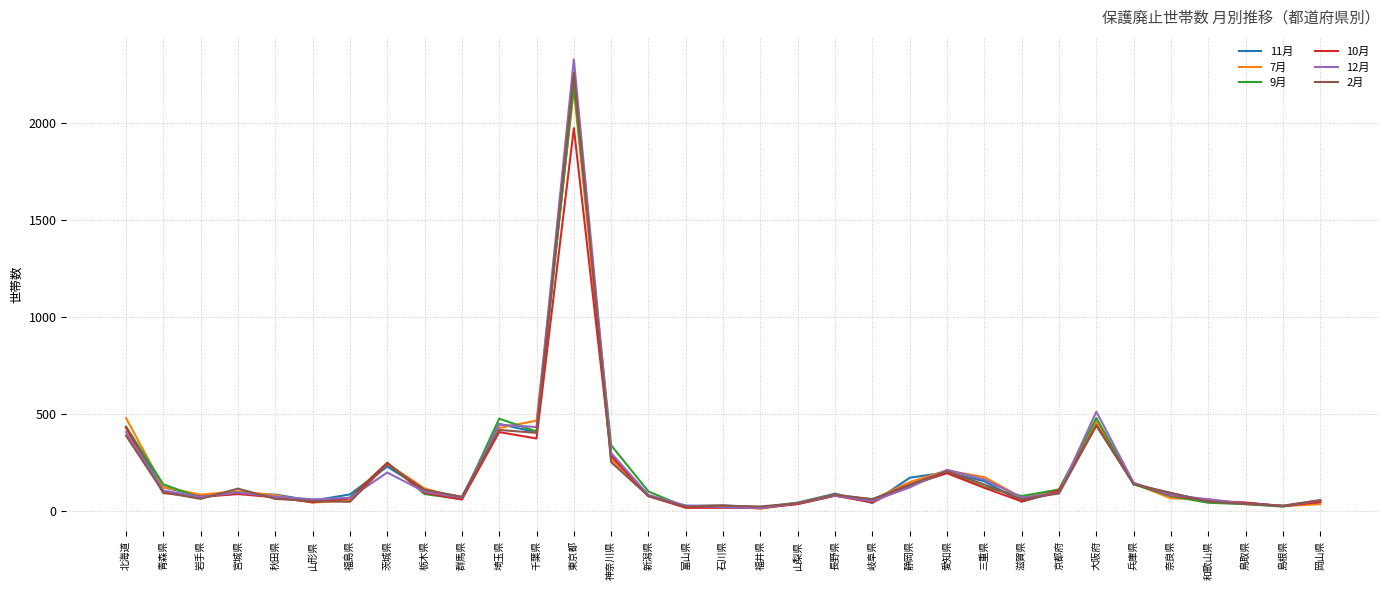

What is the spread (max minus min) of values at 岩手県?

22